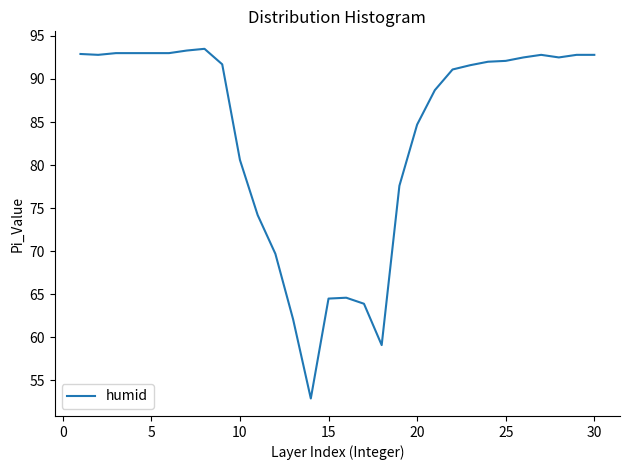

What is the smallest value displayed?

52.9